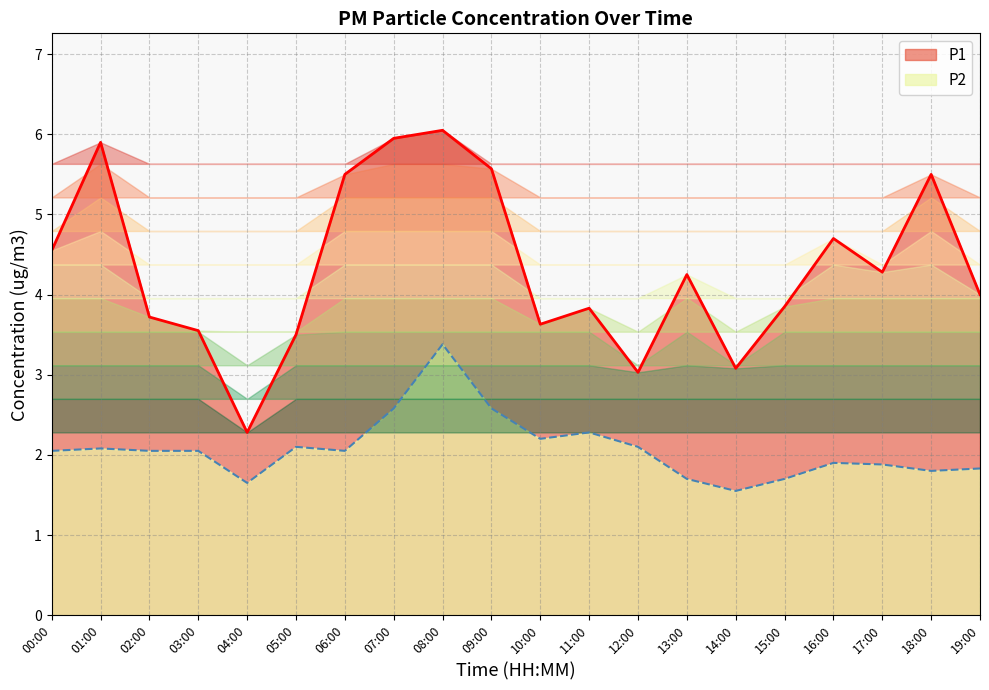

True or false: P2 and P1 intersect in this chart.

False